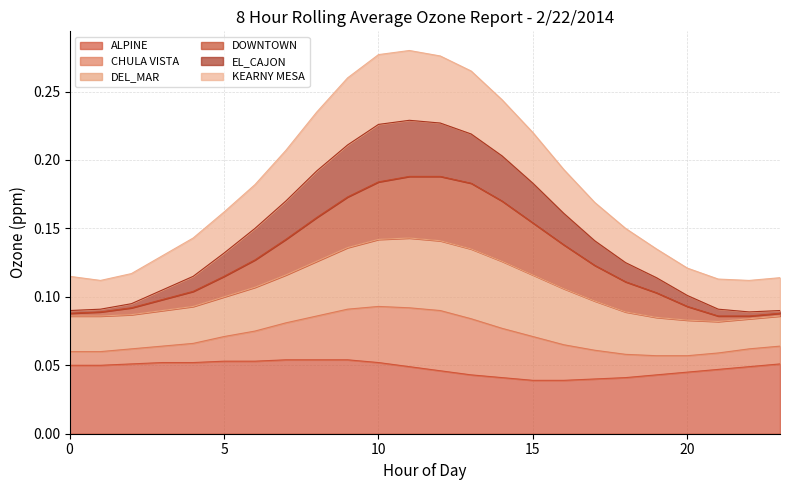

True or false: ALPINE and EL_CAJON intersect in this chart.

False